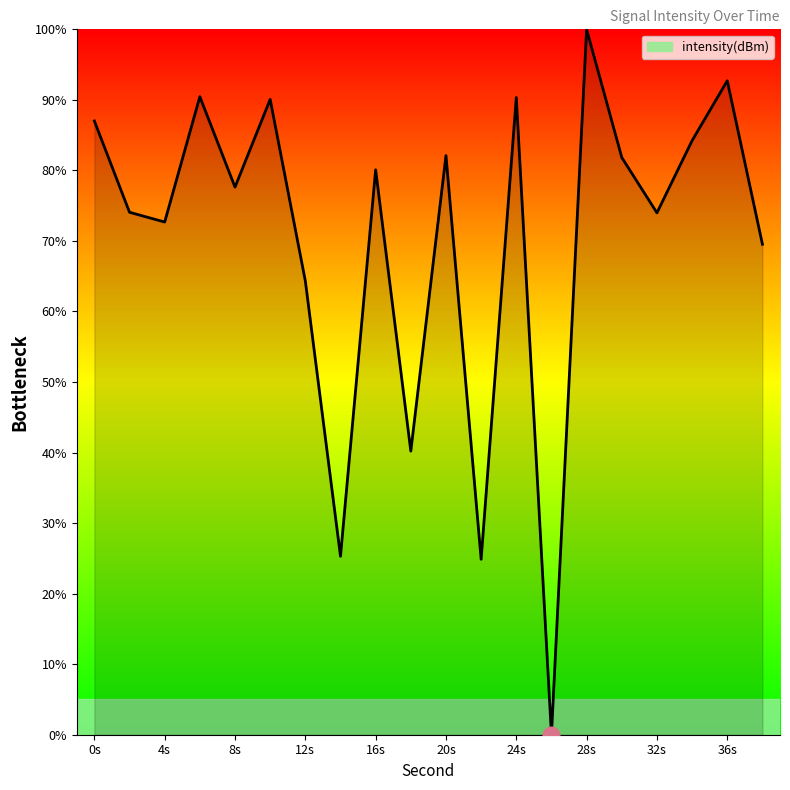

What is the difference between the maximum and minimum values?

100.0